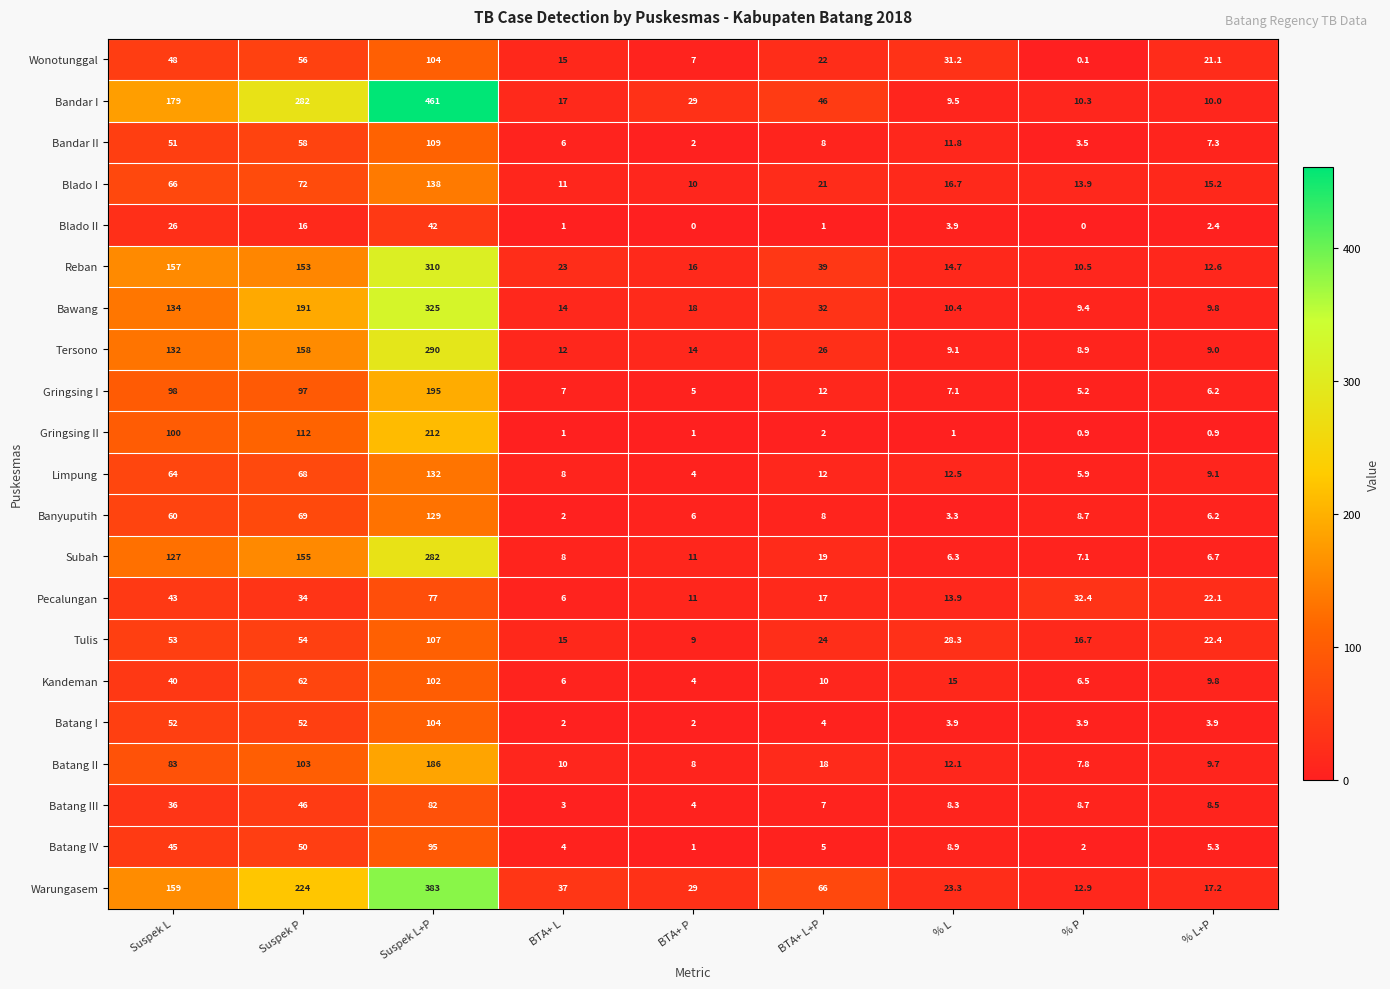

What is the spread (max minus min) of values at BTA+ L?

36.0